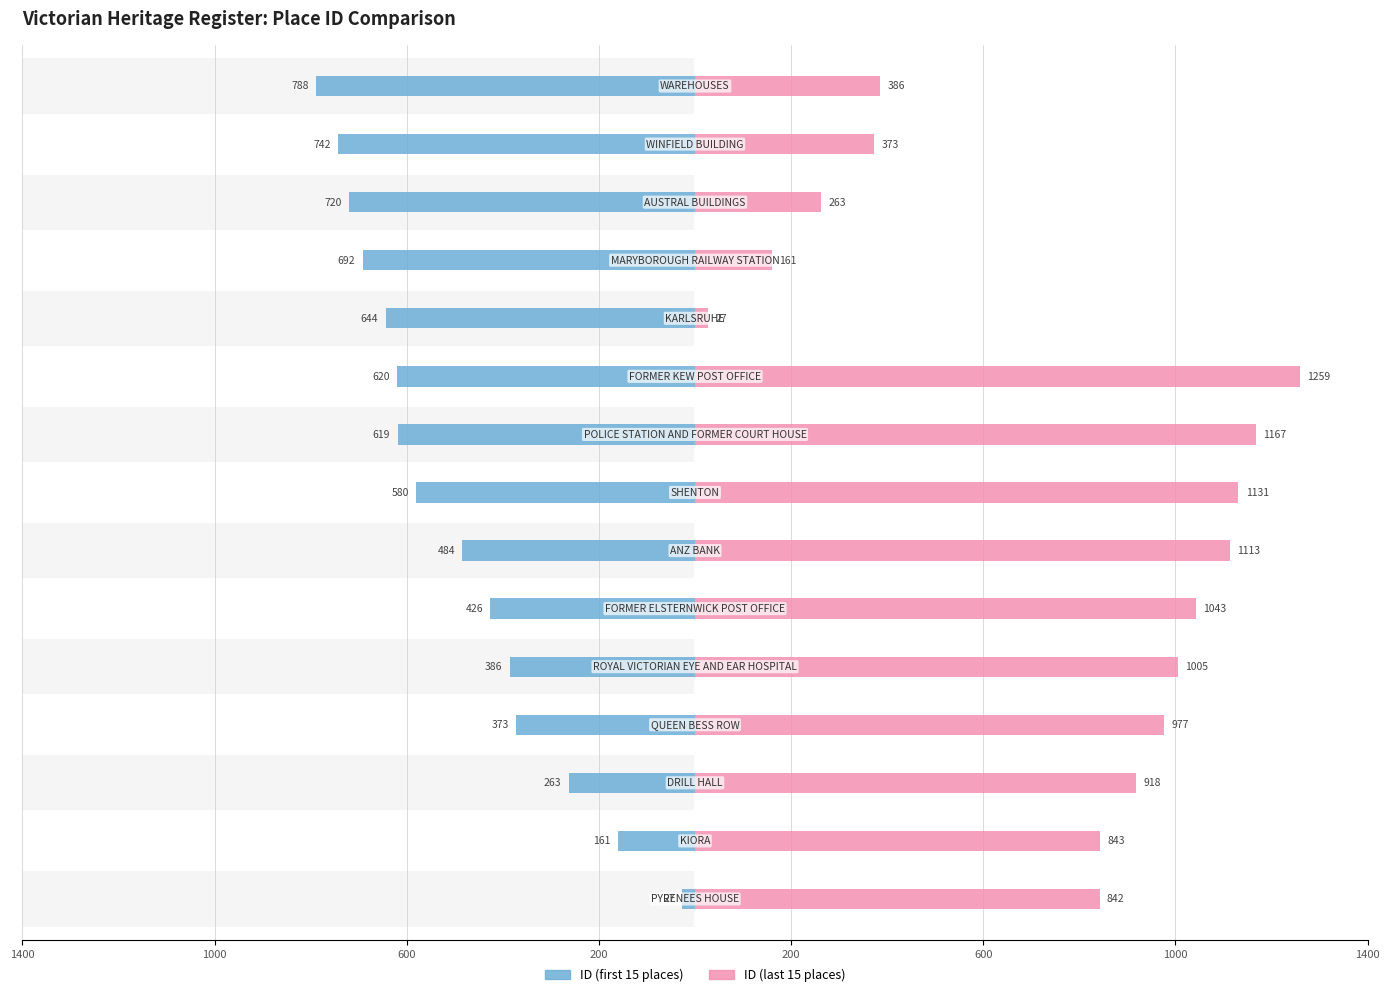

What is the average value of the ID (first 15) series?

-502